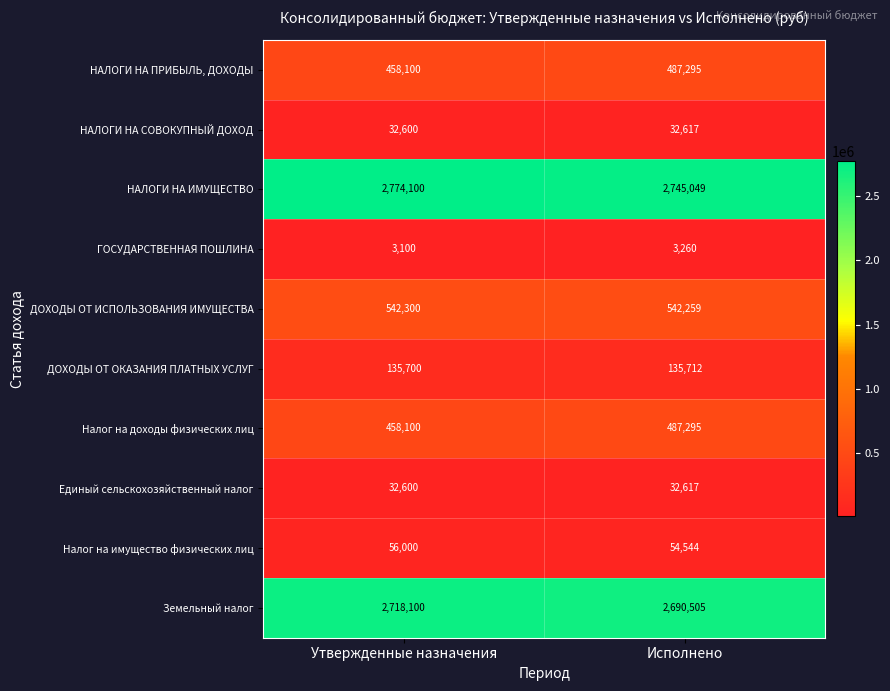

What is the difference between the maximum and minimum values in the Налог на доходы физических лиц series?

29195